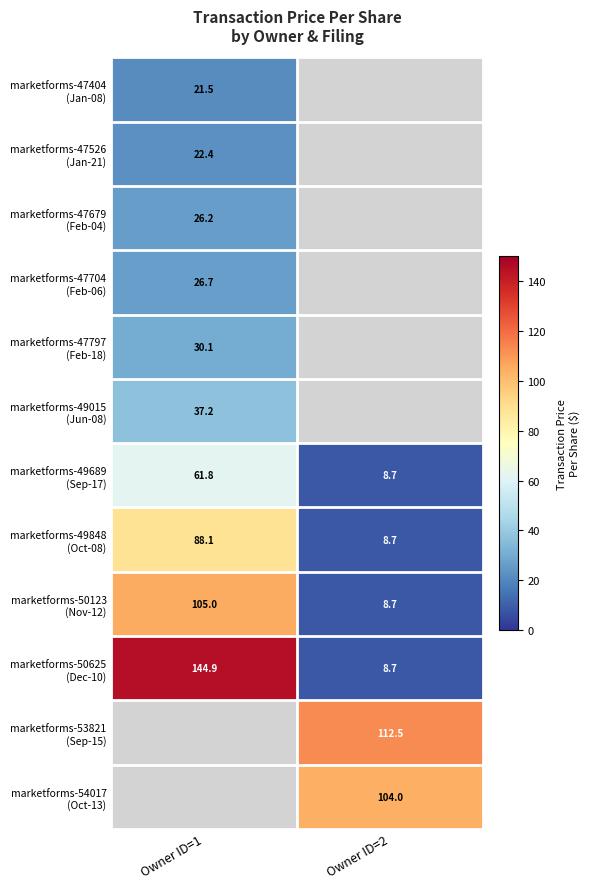

What is the highest value of the marketforms-47679 (Feb-04) series?

26.2